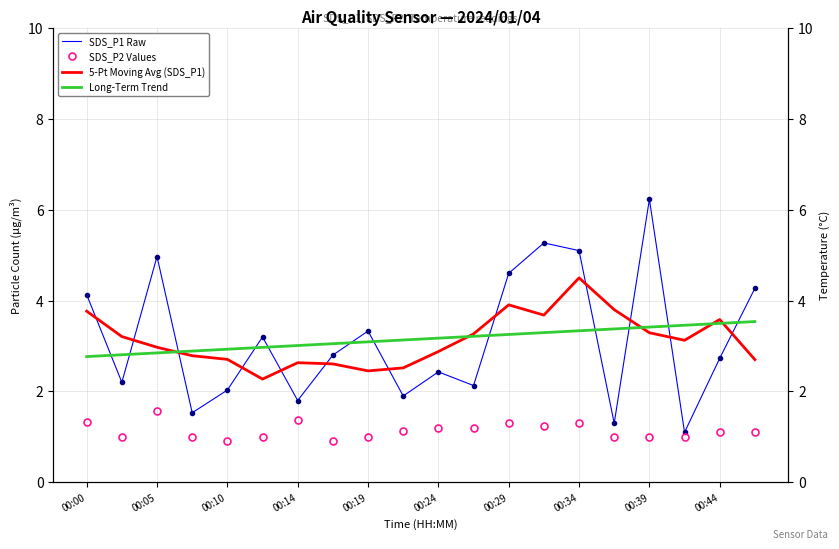

What is the highest value of the 5-Pt Moving Avg (SDS_P1) series?

4.5